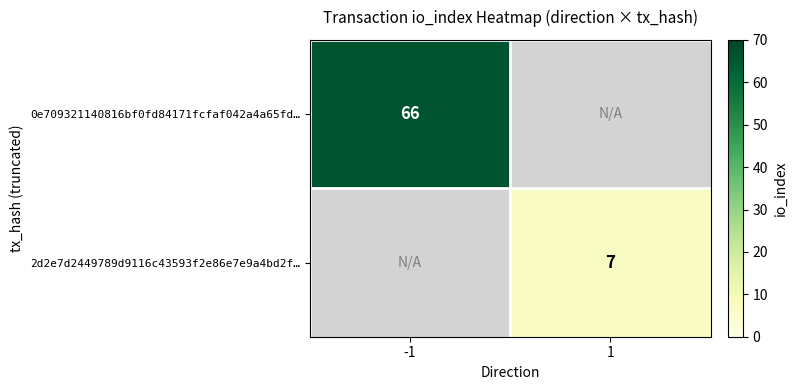

Is the value of 0e709321140816bf0fd84171fcfaf042a4a65fd… at -1 greater than the value of 2d2e7d2449789d9116c43593f2e86e7e9a4bd2f… at 1?

Yes